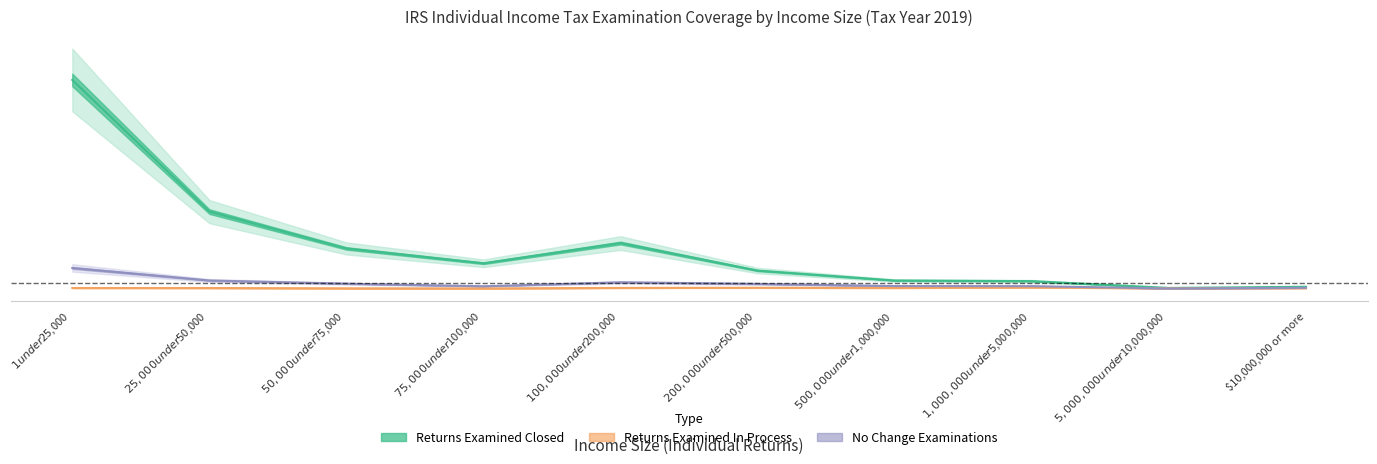

Which has a higher value, $1,000,000 under $5,000,000 or $5,000,000 under $10,000,000?

$1,000,000 under $5,000,000